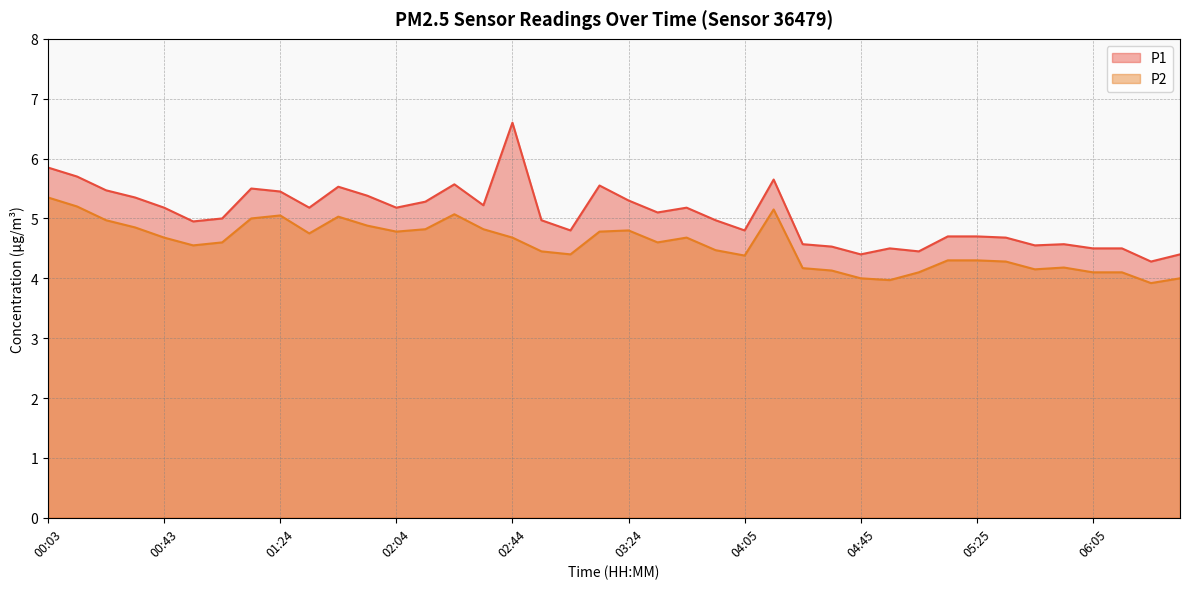

The P1 series shows 9.1 at 04:15. True or false?

False